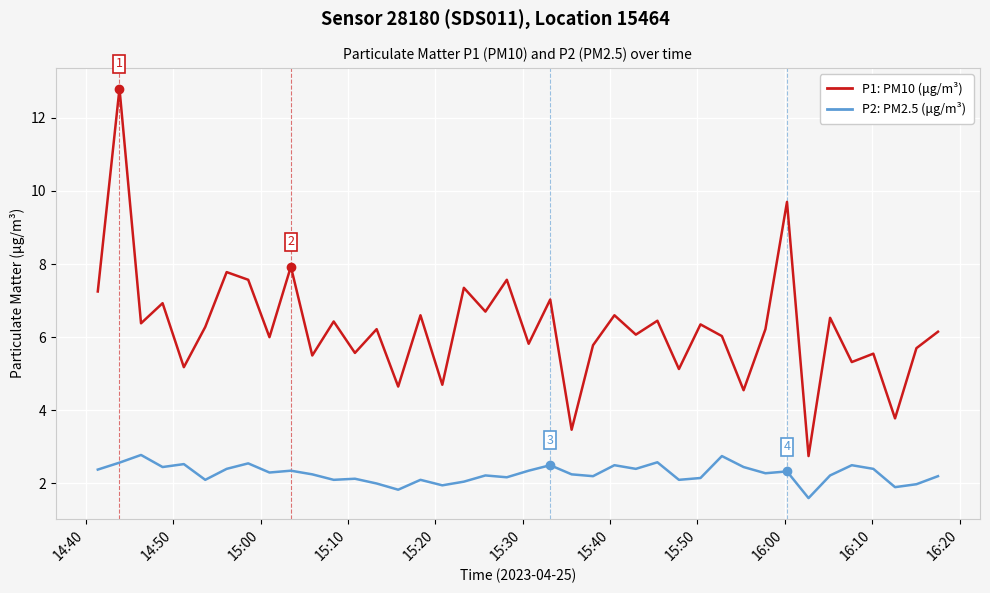

What is the greatest value displayed?

12.8